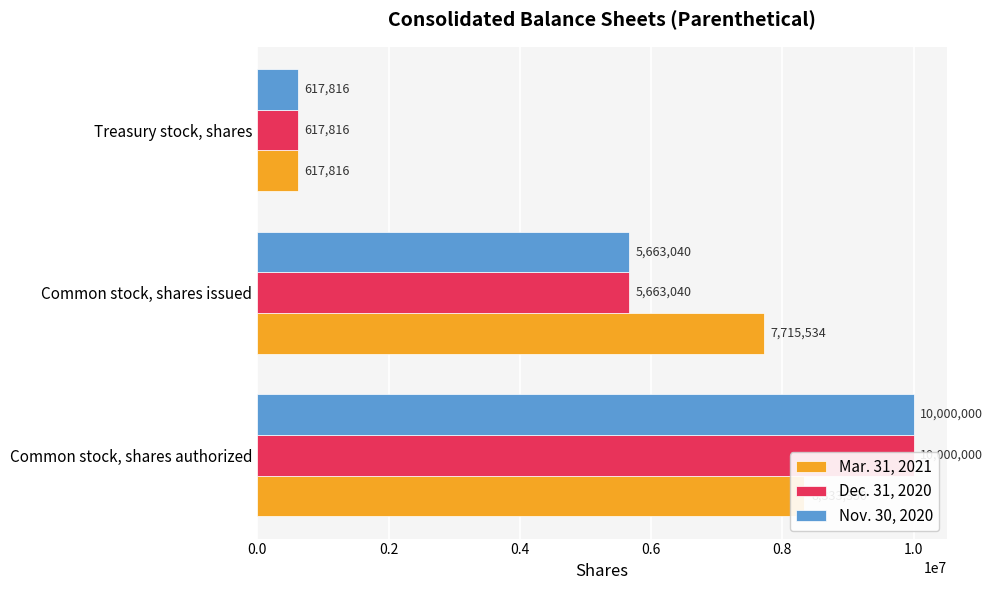

Rank the series at 0.0 from highest to lowest value.

Dec. 31, 2020, Nov. 30, 2020, Mar. 31, 2021